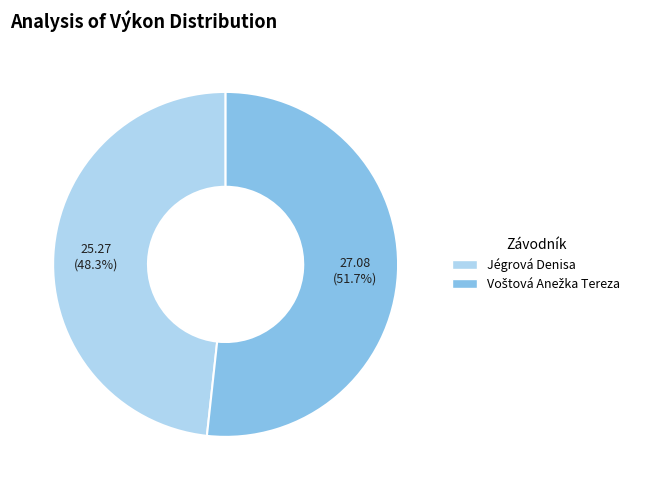

Which slice is the smallest?

Jégrová Denisa